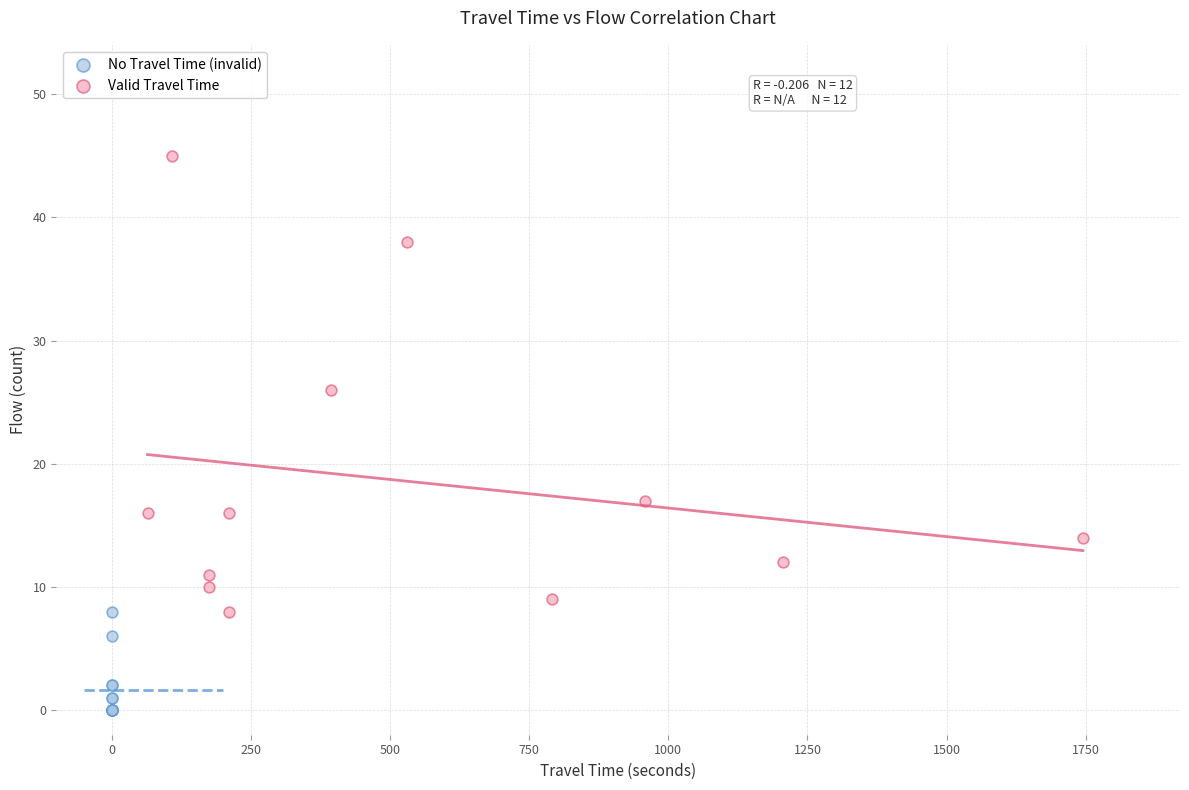

Which series contains the lowest Y value?

No Travel Time (invalid)